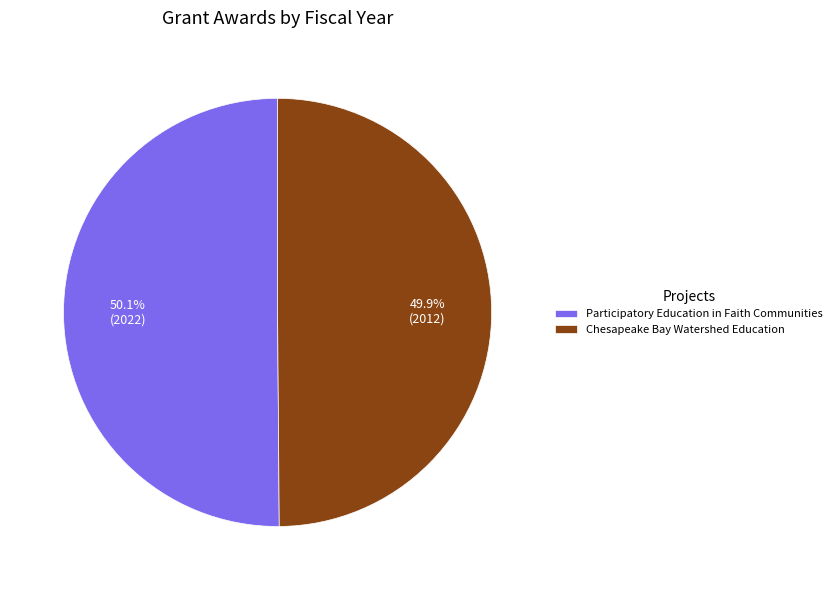

Approximately how many times larger is the value at Participatory Education in Faith Communities compared to Chesapeake Bay Watershed Education?

1.0